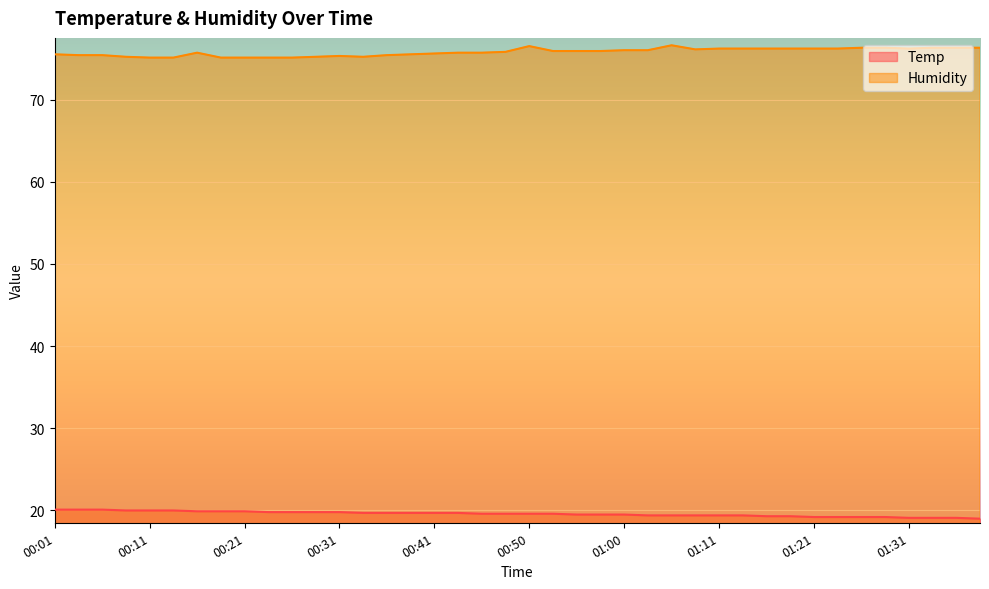

Reading left to right, list all the values displayed in this chart.

Temp: 00:01=20.1	00:04=20.1	00:06=20.1	00:09=20.0	00:11=20.0	00:13=20.0	00:16=19.9	00:18=19.9	00:21=19.9	00:23=19.8	00:26=19.8	00:28=19.8	00:31=19.8	00:33=19.7	00:36=19.7	00:38=19.7	00:41=19.7	00:43=19.7	00:46=19.6	00:48=19.6	00:50=19.6	00:53=19.6	00:55=19.5	00:58=19.5	01:00=19.5	01:03=19.4	01:05=19.4	01:08=19.4	01:11=19.4	01:13=19.4	01:16=19.3	01:18=19.3	01:21=19.2	01:23=19.2	01:26=19.2	01:29=19.2	01:31=19.1	01:34=19.1	01:36=19.1	01:39=19.0
Humidity: 00:01=75.5	00:04=75.4	00:06=75.4	00:09=75.2	00:11=75.1	00:13=75.1	00:16=75.7	00:18=75.1	00:21=75.1	00:23=75.1	00:26=75.1	00:28=75.2	00:31=75.3	00:33=75.2	00:36=75.4	00:38=75.5	00:41=75.6	00:43=75.7	00:46=75.7	00:48=75.8	00:50=76.5	00:53=75.9	00:55=75.9	00:58=75.9	01:00=76.0	01:03=76.0	01:05=76.6	01:08=76.1	01:11=76.2	01:13=76.2	01:16=76.2	01:18=76.2	01:21=76.2	01:23=76.2	01:26=76.3	01:29=76.3	01:31=76.2	01:34=76.3	01:36=76.3	01:39=76.3